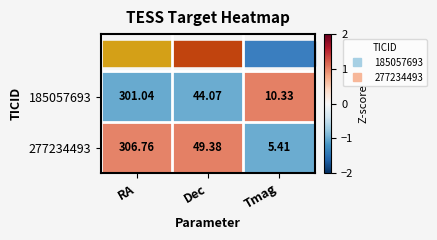

List the series in order of their peak value, lowest first.

185057693, 277234493